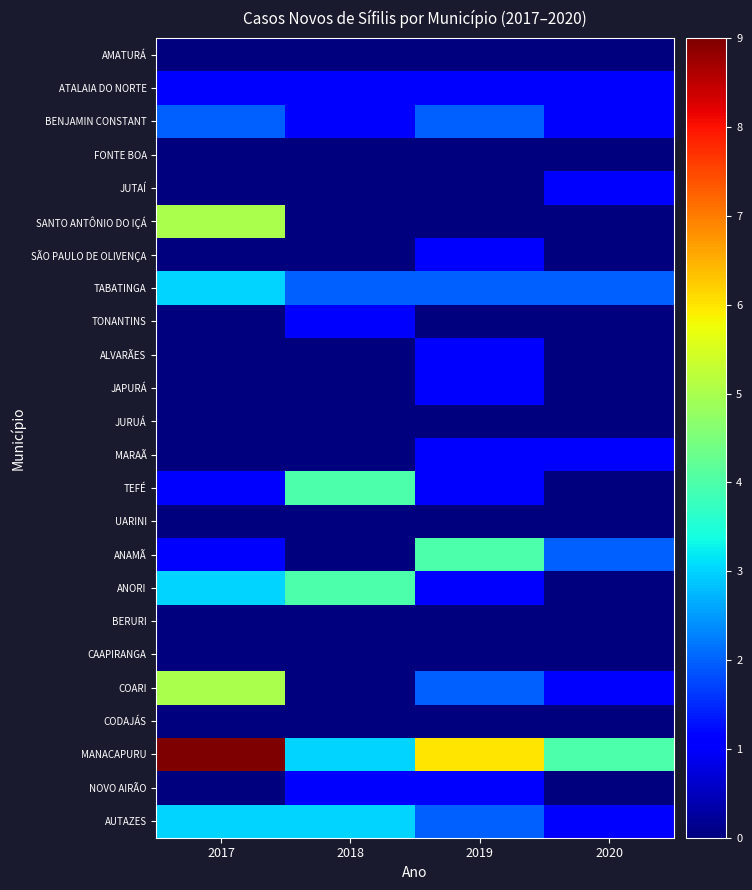

Reading left to right, list all the values displayed in this chart.

AMATURÁ: 2017=0	2018=0	2019=0	2020=0
ATALAIA DO NORTE: 2017=1	2018=1	2019=1	2020=1
BENJAMIN CONSTANT: 2017=2	2018=1	2019=2	2020=1
FONTE BOA: 2017=0	2018=0	2019=0	2020=0
JUTAÍ: 2017=0	2018=0	2019=0	2020=1
SANTO ANTÔNIO DO IÇÁ: 2017=5	2018=0	2019=0	2020=0
SÃO PAULO DE OLIVENÇA: 2017=0	2018=0	2019=1	2020=0
TABATINGA: 2017=3	2018=2	2019=2	2020=2
TONANTINS: 2017=0	2018=1	2019=0	2020=0
ALVARÃES: 2017=0	2018=0	2019=1	2020=0
JAPURÁ: 2017=0	2018=0	2019=1	2020=0
JURUÁ: 2017=0	2018=0	2019=0	2020=0
MARAÃ: 2017=0	2018=0	2019=1	2020=1
TEFÉ: 2017=1	2018=4	2019=1	2020=0
UARINI: 2017=0	2018=0	2019=0	2020=0
ANAMÃ: 2017=1	2018=0	2019=4	2020=2
ANORI: 2017=3	2018=4	2019=1	2020=0
BERURI: 2017=0	2018=0	2019=0	2020=0
CAAPIRANGA: 2017=0	2018=0	2019=0	2020=0
COARI: 2017=5	2018=0	2019=2	2020=1
CODAJÁS: 2017=0	2018=0	2019=0	2020=0
MANACAPURU: 2017=9	2018=3	2019=6	2020=4
NOVO AIRÃO: 2017=0	2018=1	2019=1	2020=0
AUTAZES: 2017=3	2018=3	2019=2	2020=1